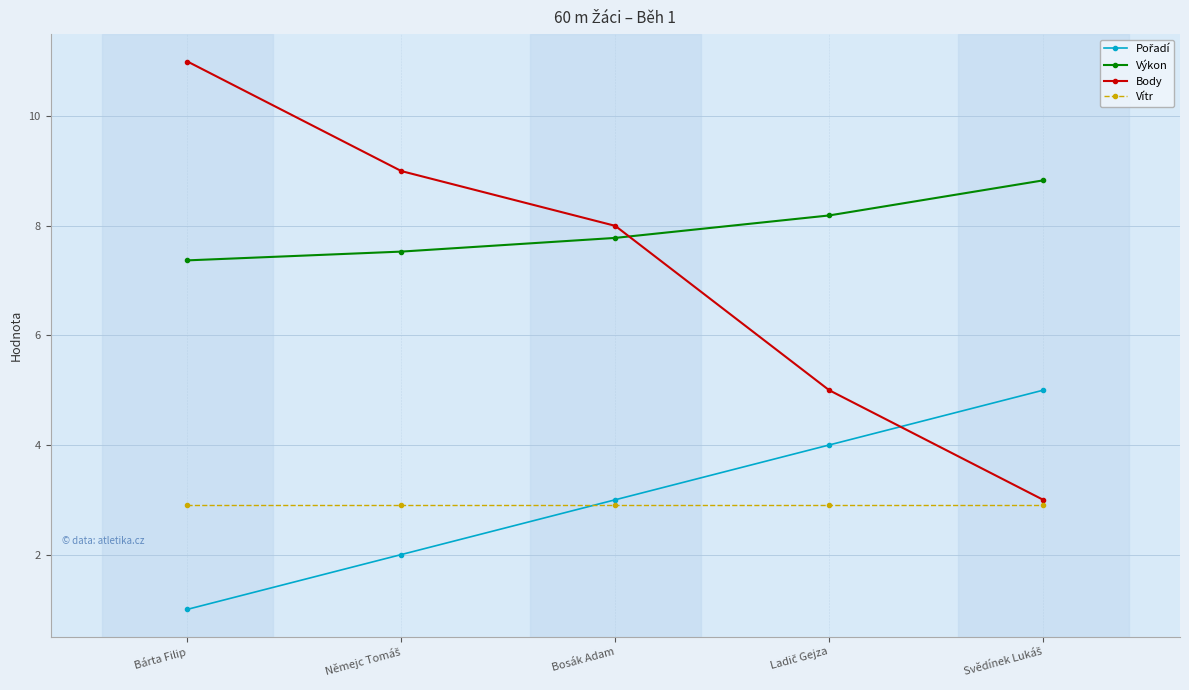

What is the value of the Vítr point at the 2nd from the left?

2.9